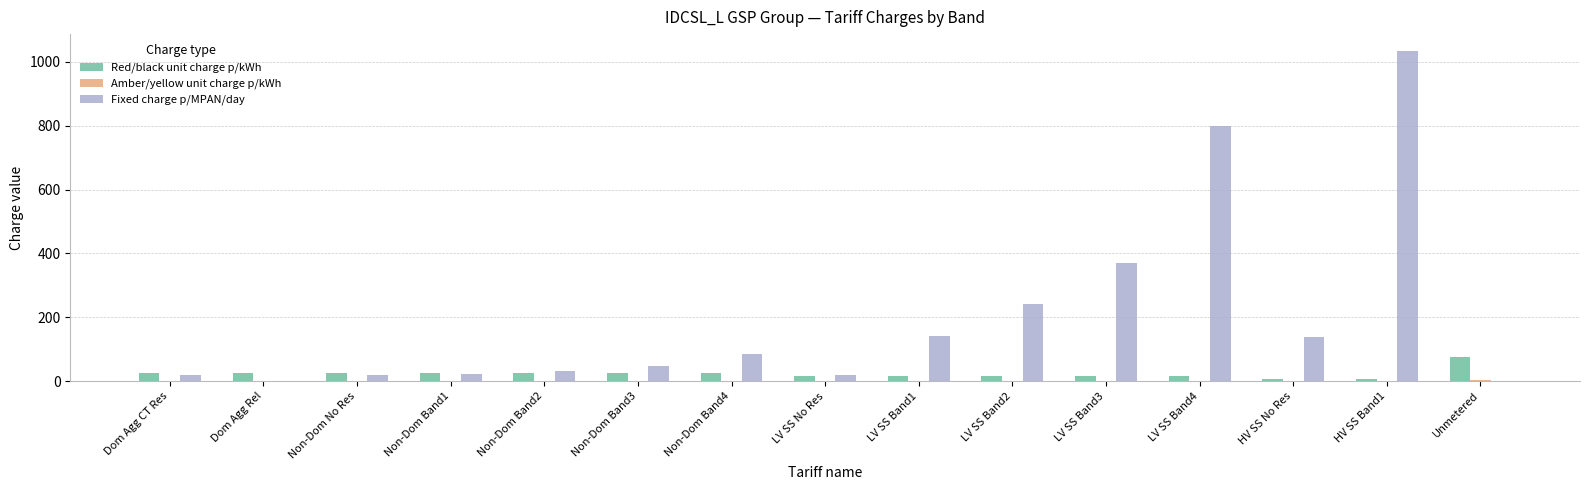

At which category is the sum across all series the highest?

HV SS Band1